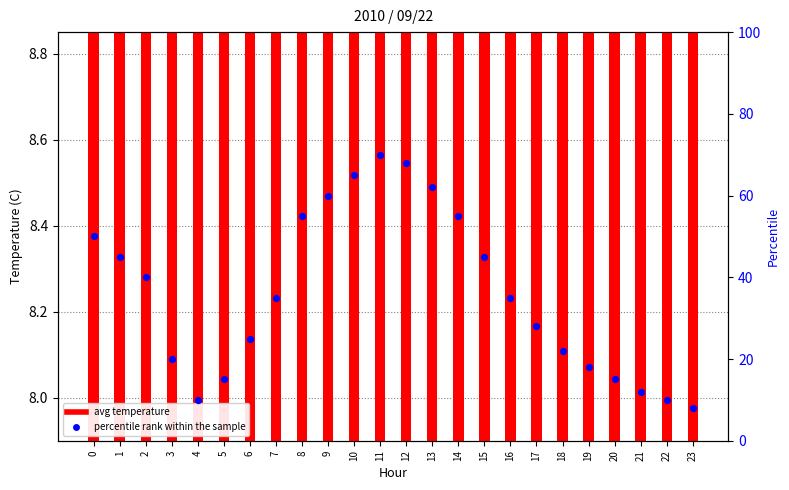

What are all the series names shown in the legend?

avg temperature, percentile rank within the sample